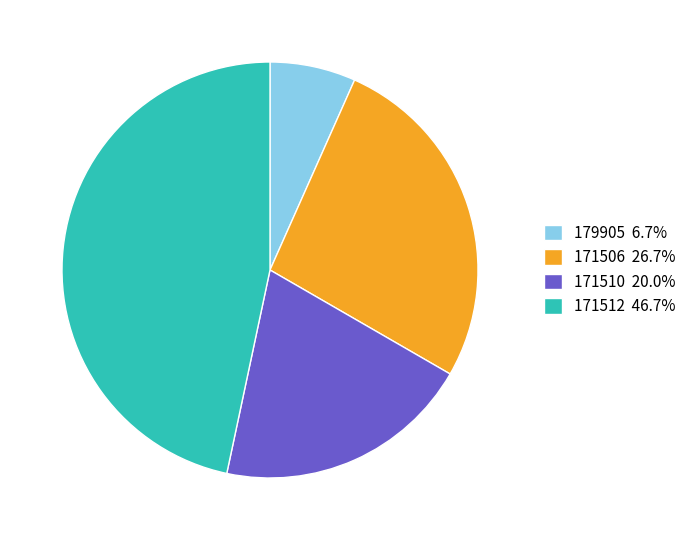

Does 171506 account for over 50% of the chart?

No